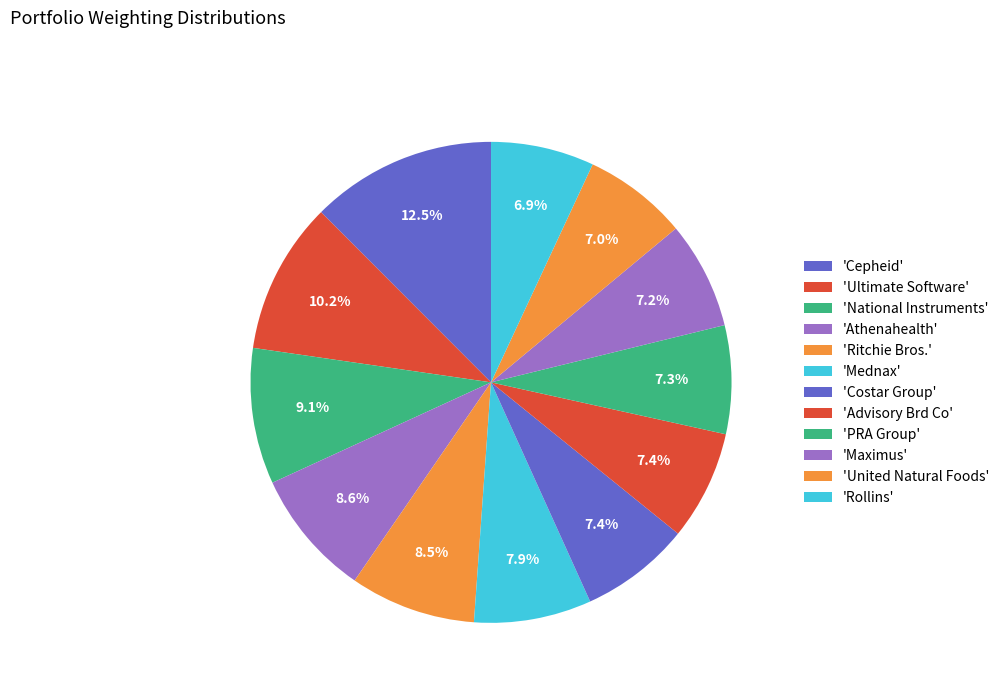

How many segments does this pie chart have?

12